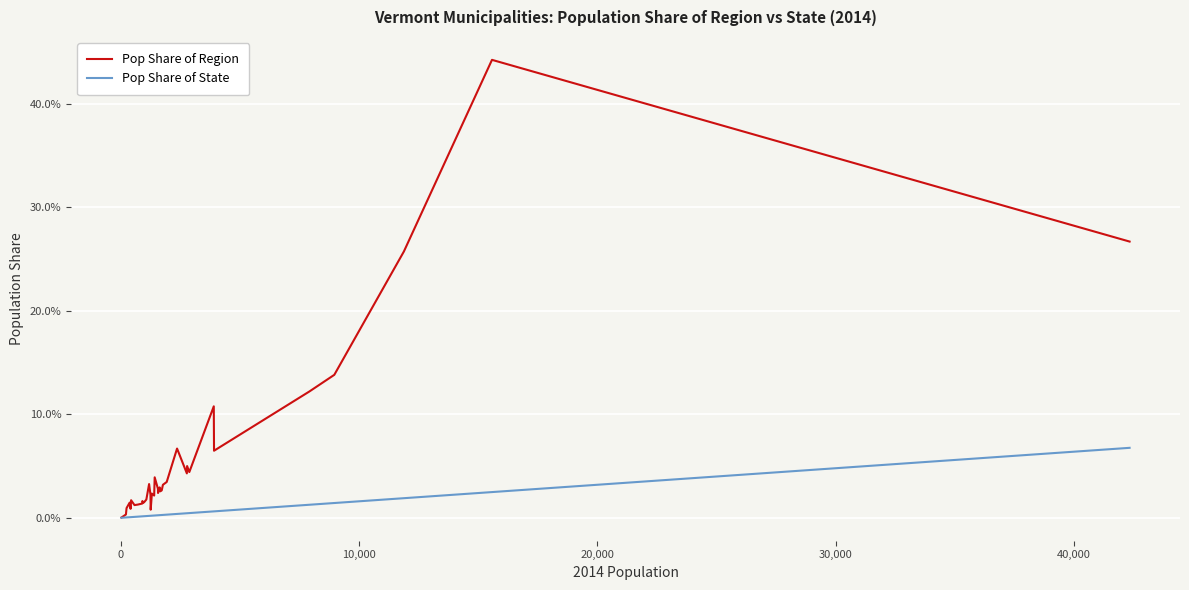

True or false: Pop Share of State and Pop Share of Region intersect in this chart.

False